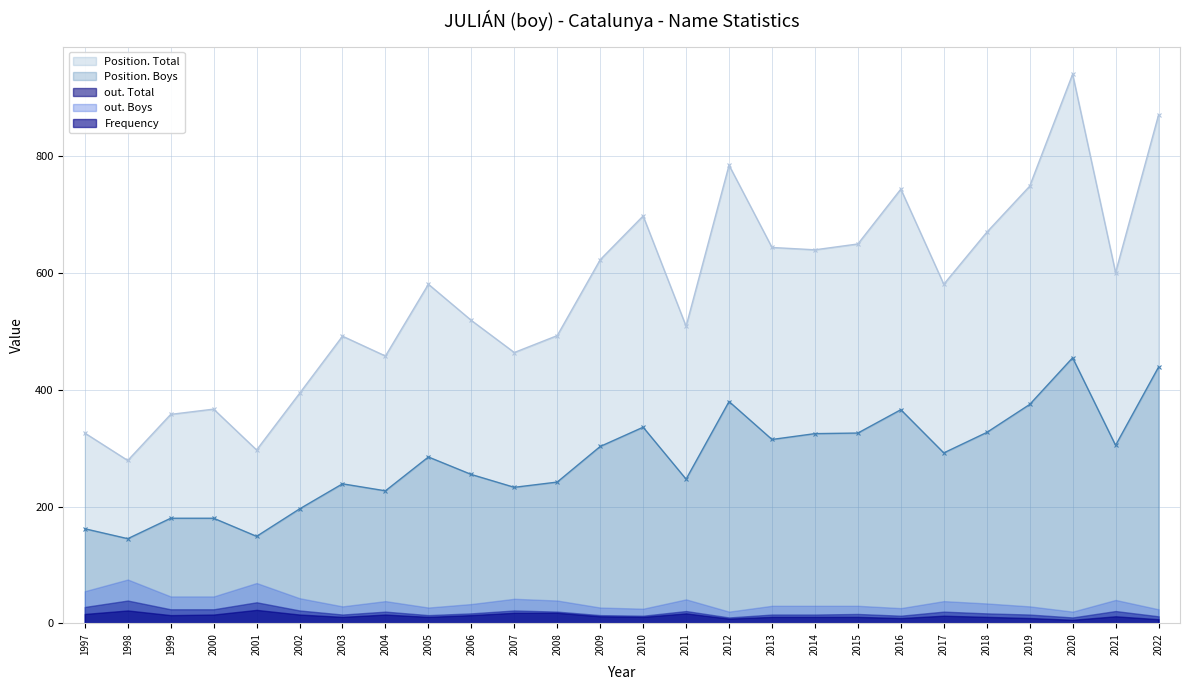

Which category has the highest value across all series?

2020